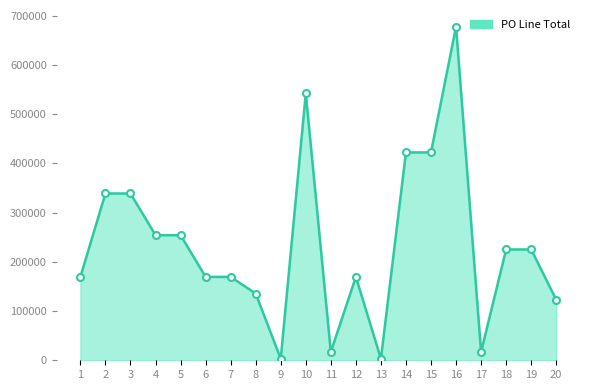

Is it true that the value at 7 is 169358.5?

True